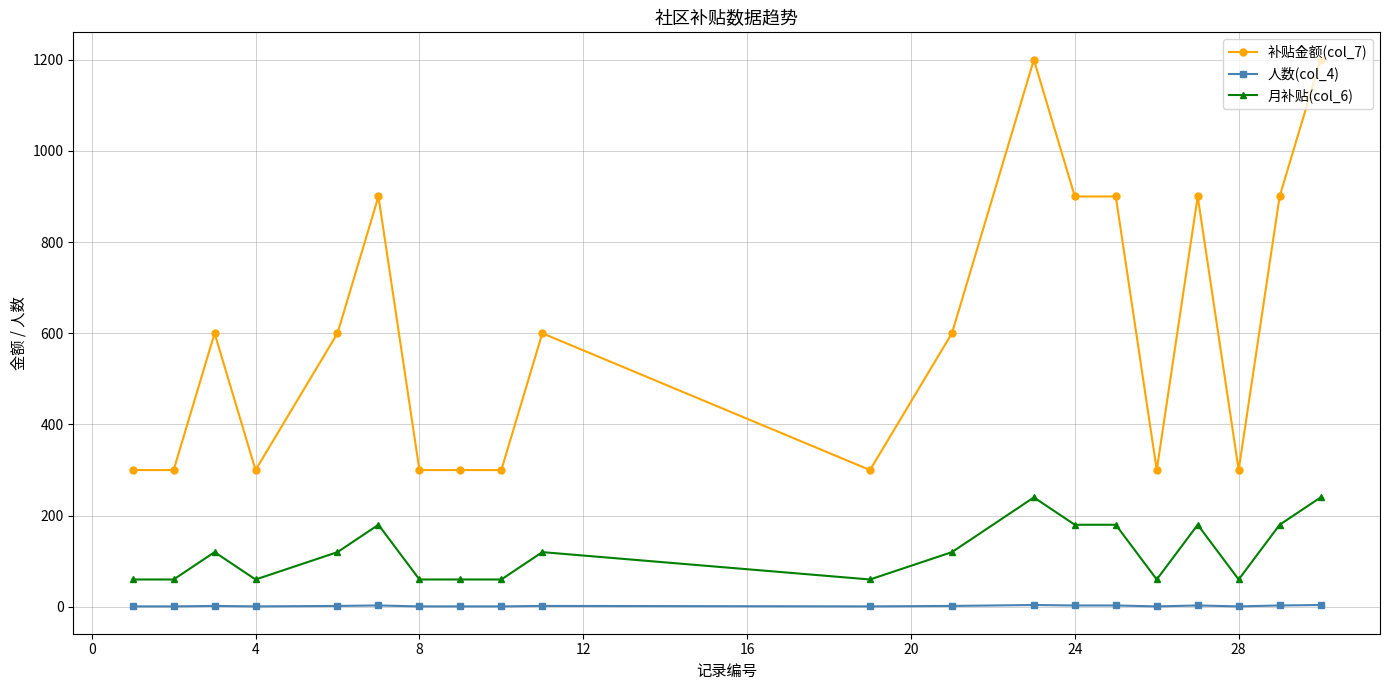

What is the minimum value shown in the chart?

1